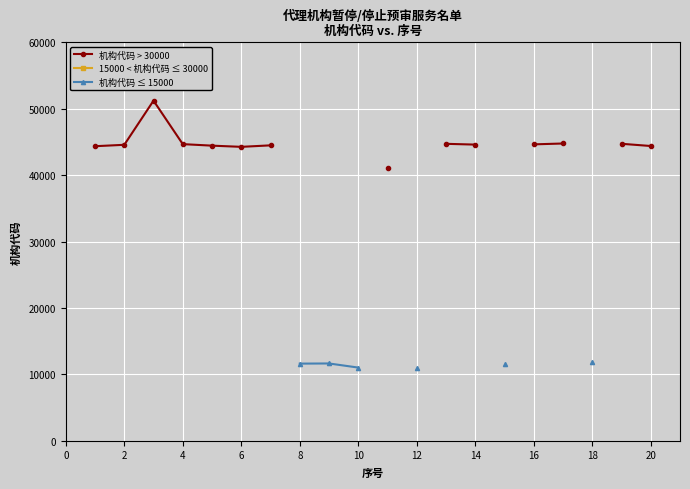

Which series has the largest range (max minus min)?

机构代码 > 30000